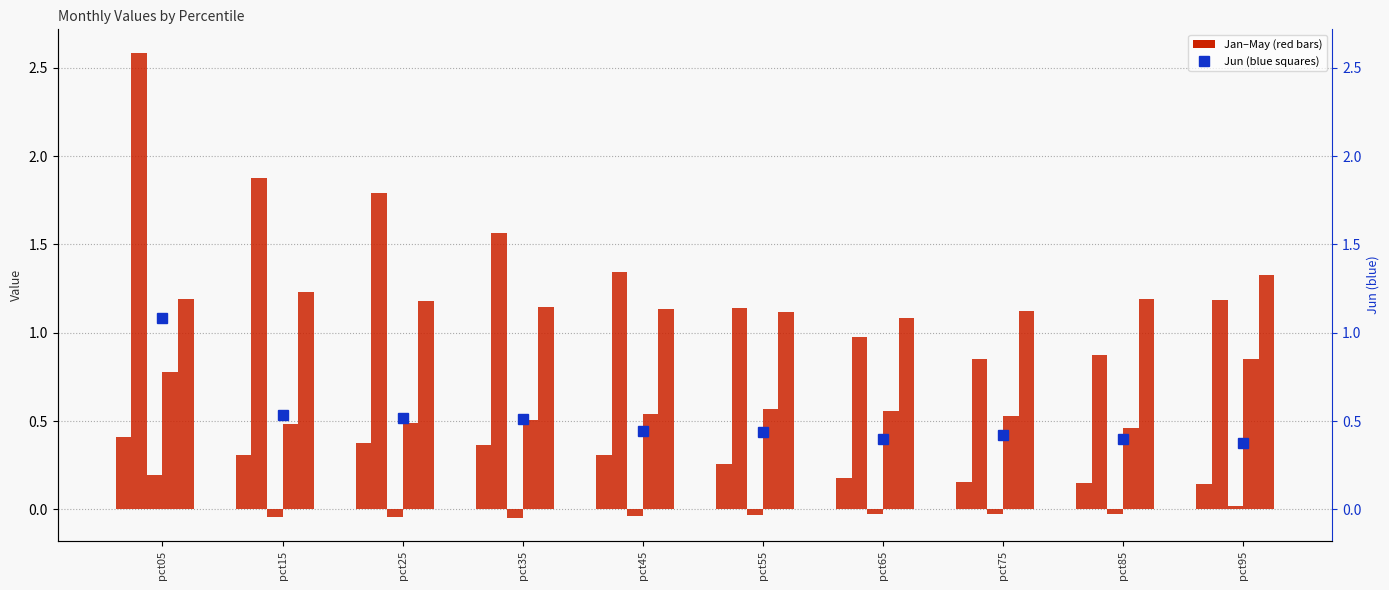

Is it true that the value at pct45 is 0.3?

True